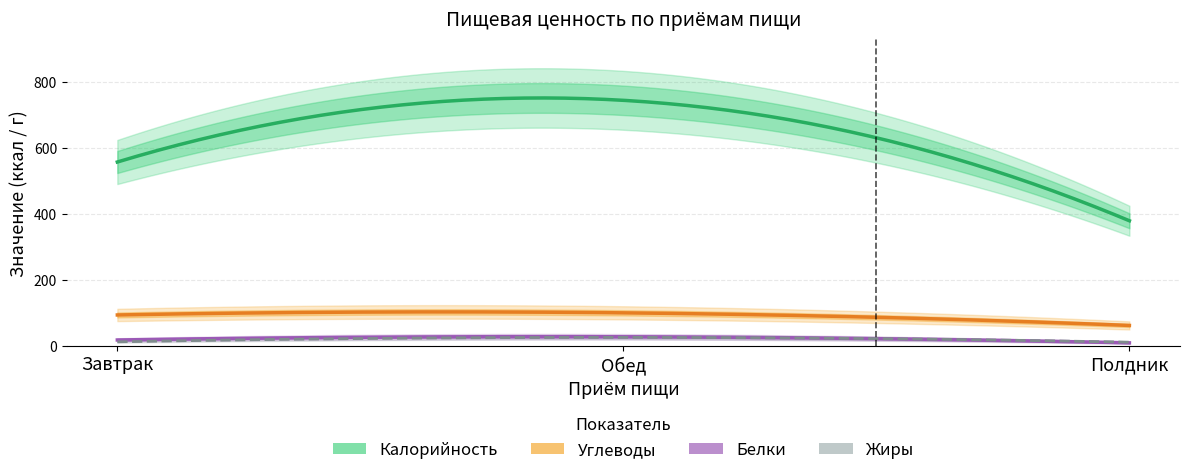

What is the maximum value shown in the chart?

743.5